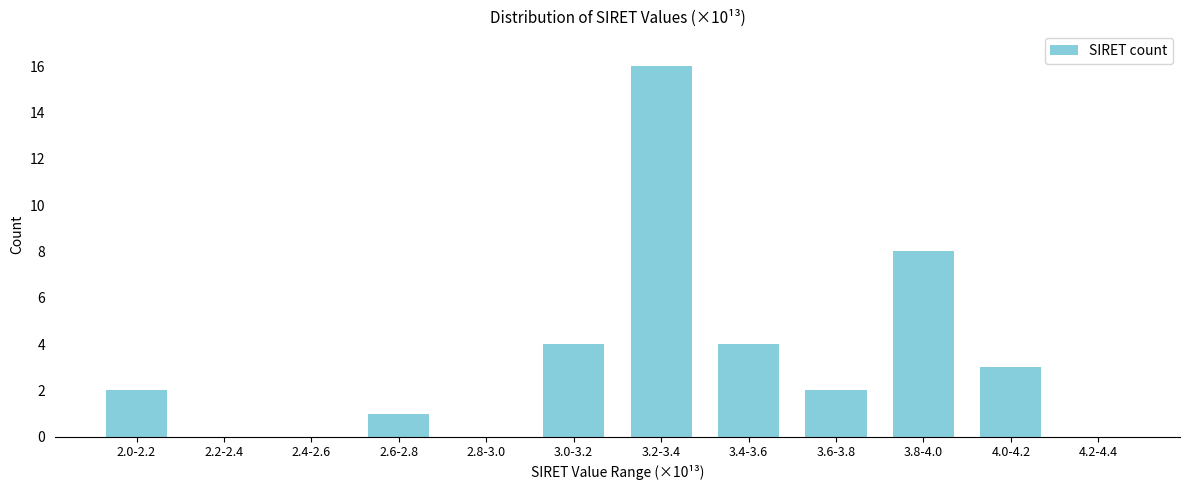

Reading right to left, transcribe all the data shown in this chart.

4.2-4.4=0	4.0-4.2=3	3.8-4.0=8	3.6-3.8=2	3.4-3.6=4	3.2-3.4=16	3.0-3.2=4	2.8-3.0=0	2.6-2.8=1	2.4-2.6=0	2.2-2.4=0	2.0-2.2=2